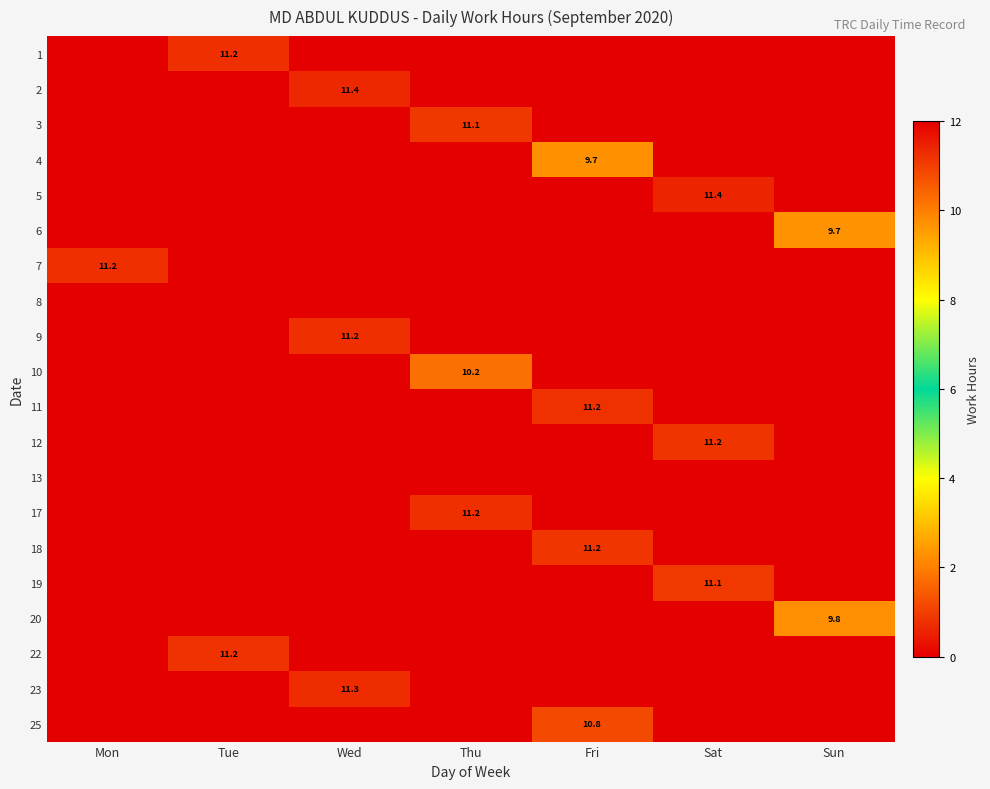

Is it true that 7 equals 11.2 at Mon?

True